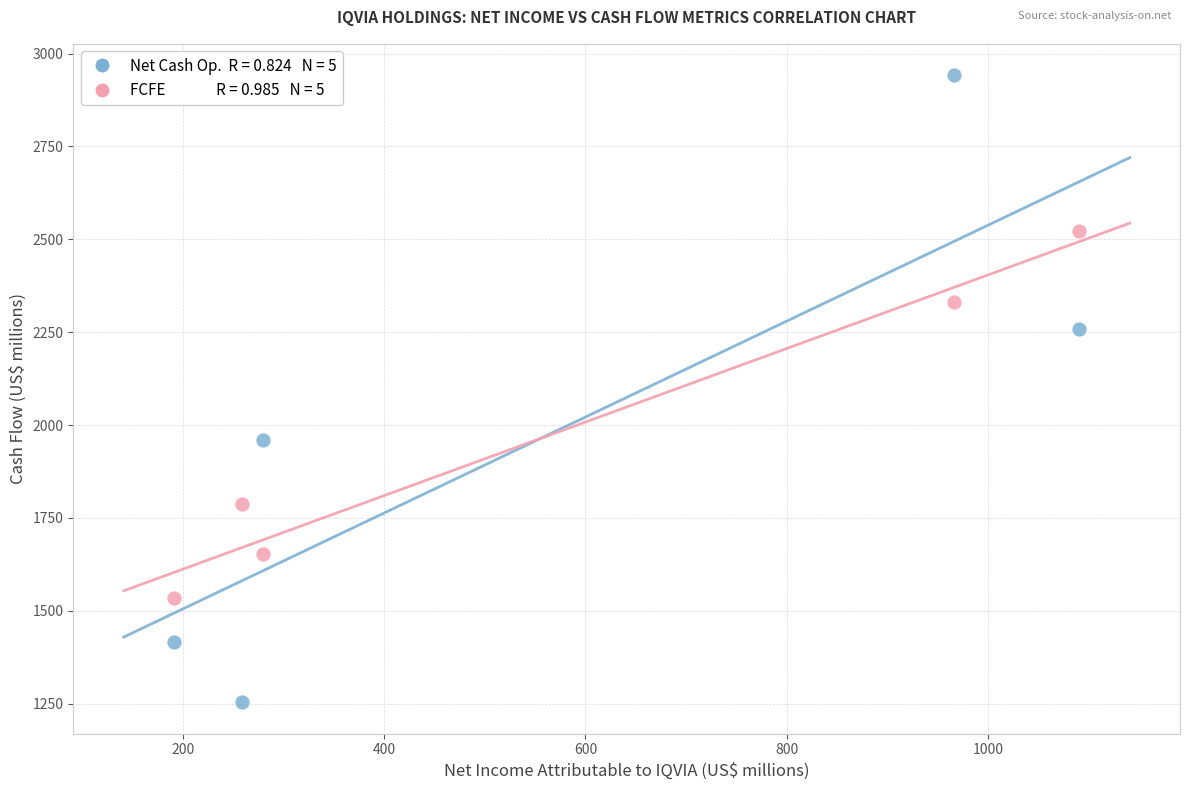

Across all series, what Y value is closest to 2098?

1959